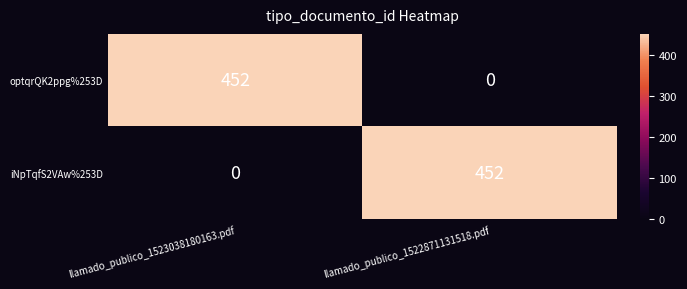

At how many categories does at least one series exceed 142?

2